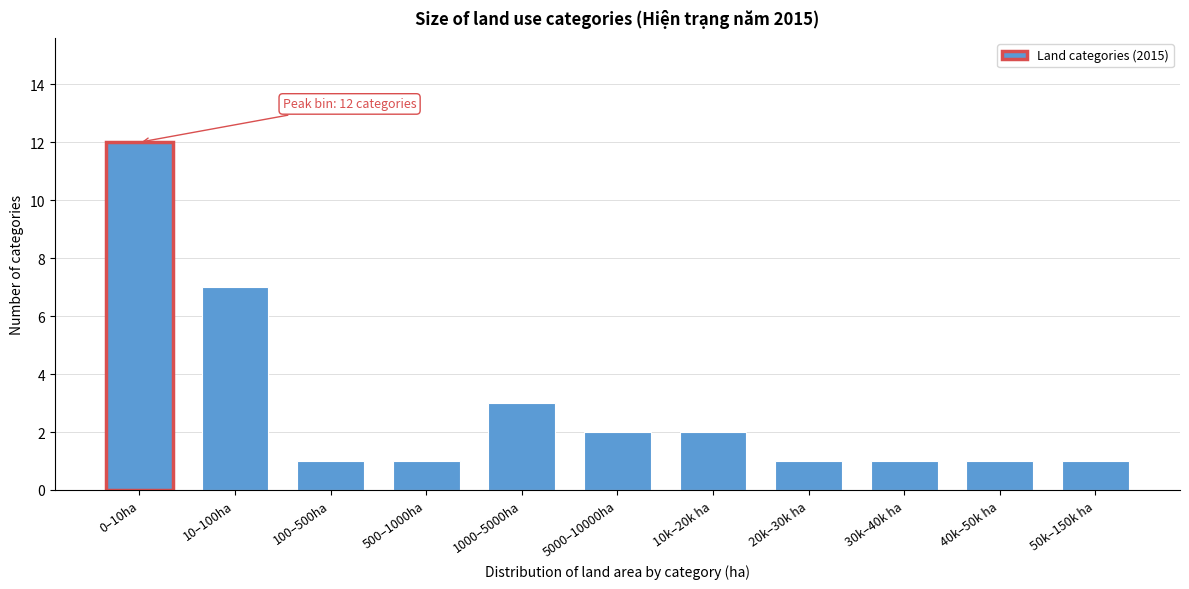

Reading left to right, extract all data points from this chart.

12	7	1	1	3	2	2	1	1	1	1